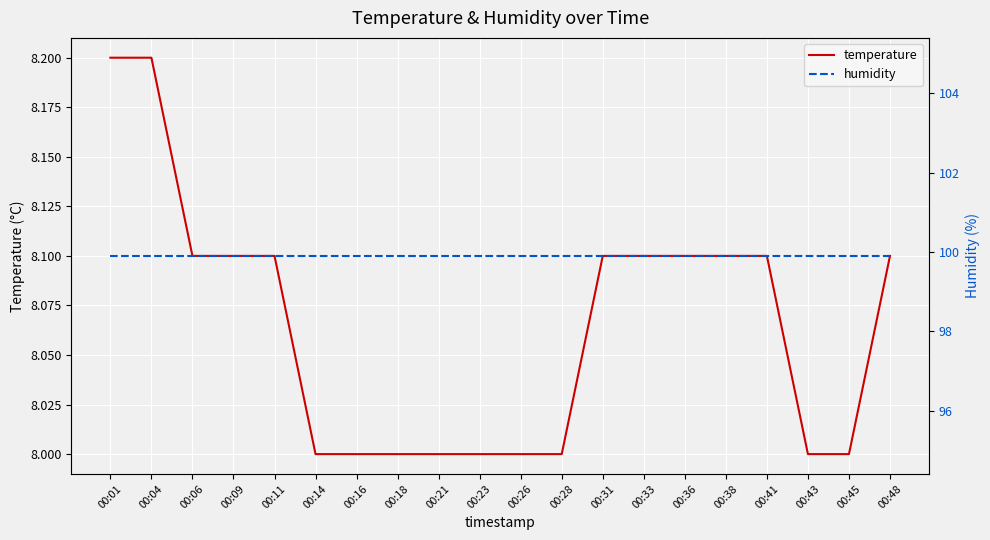

True or false: temperature and humidity cross at least once.

False